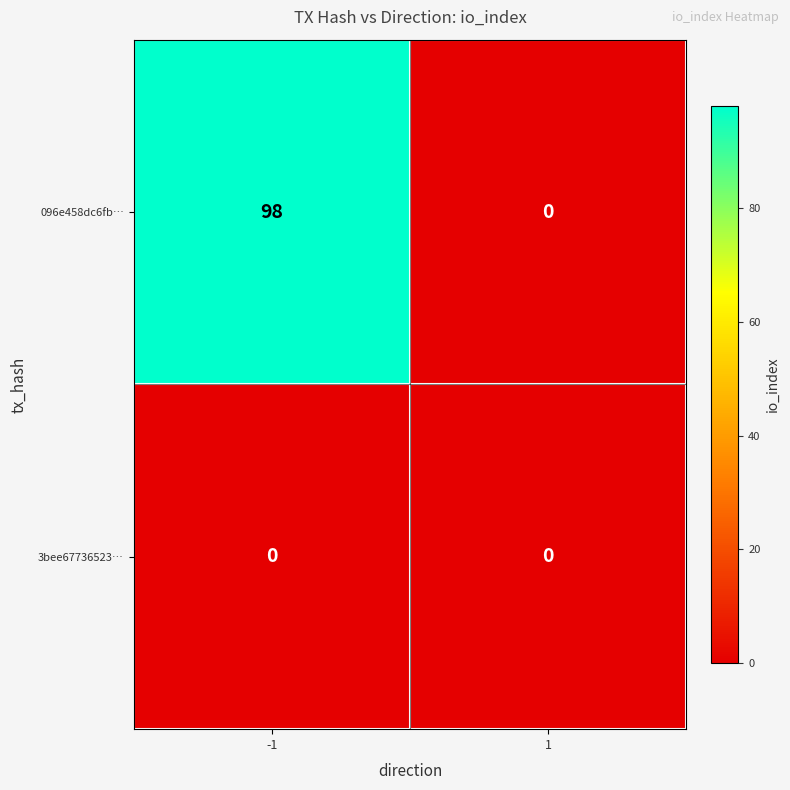

What is the difference between the maximum and minimum values in the 096e458dc6fb… series?

98